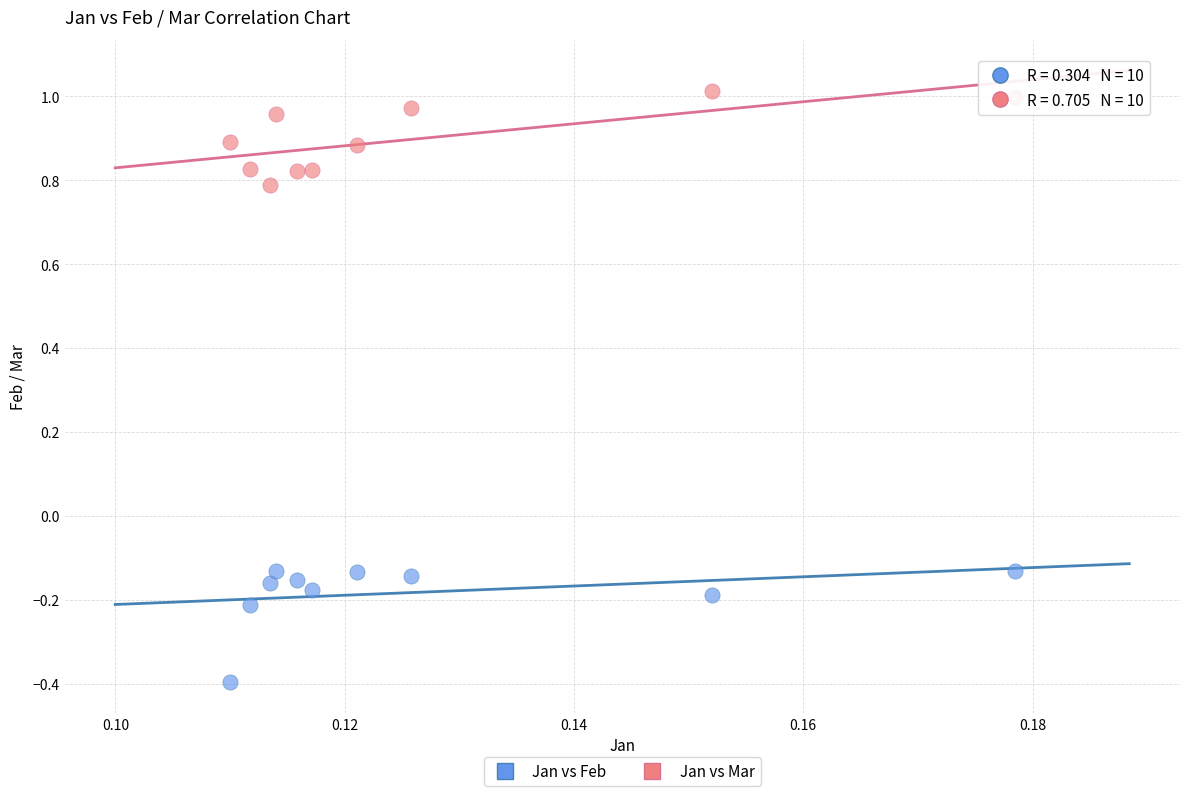

What are all the series names shown in the legend?

Jan vs Feb, Jan vs Mar